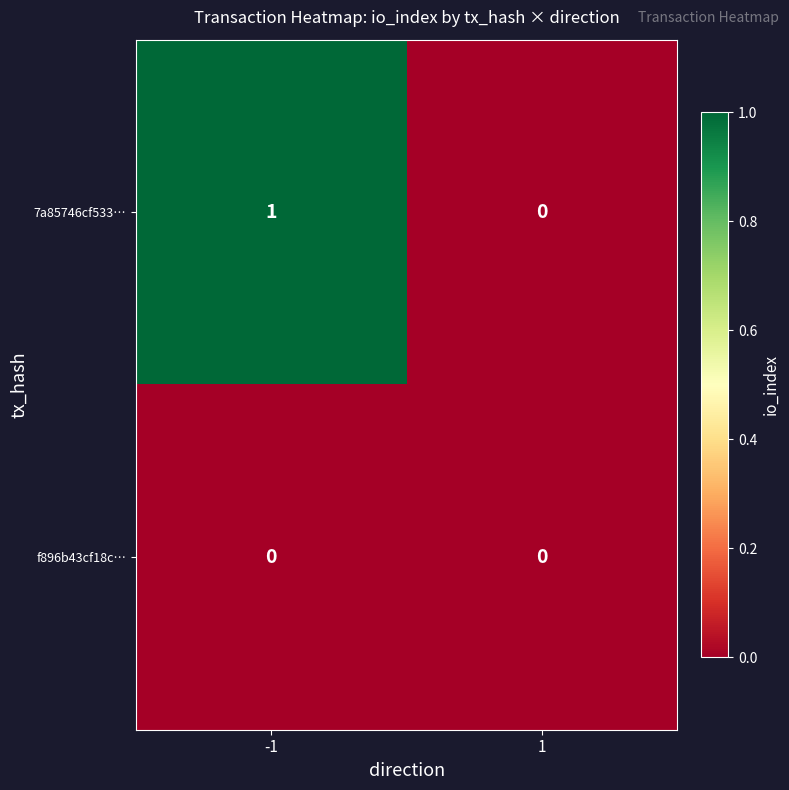

Between -1 and 1, which series saw the biggest shift?

7a85746cf533…